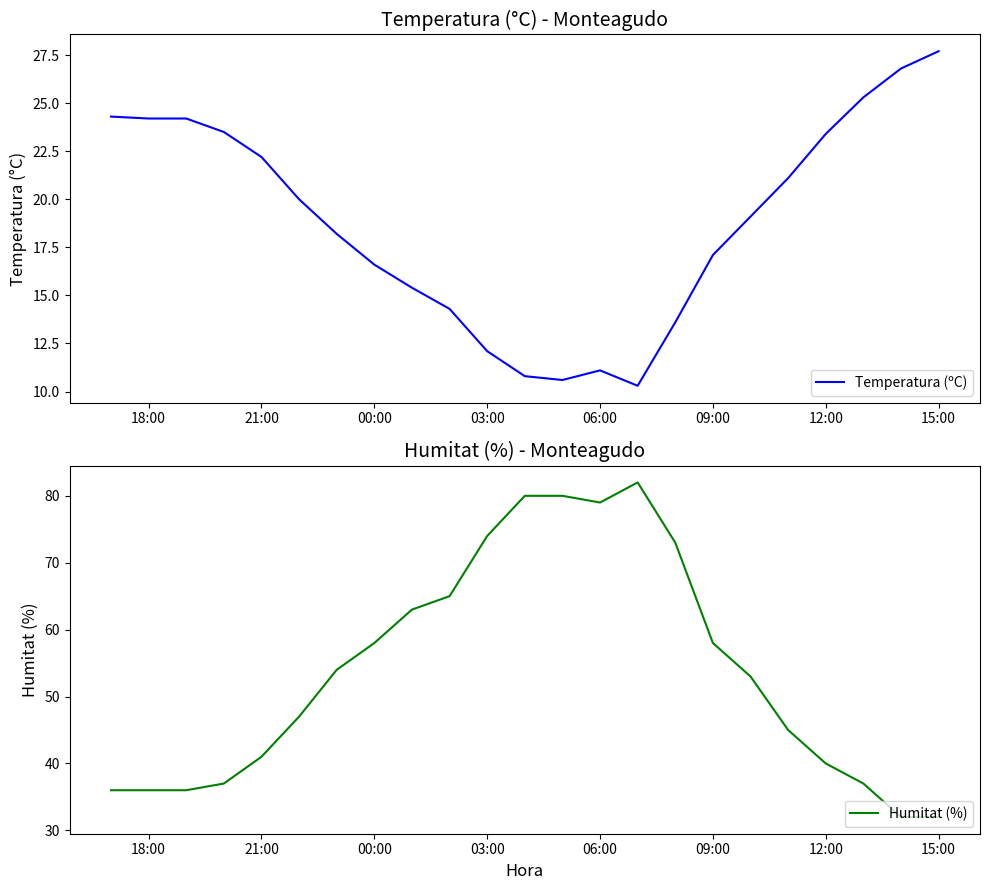

Which series has the largest range (max minus min)?

Humitat (%)